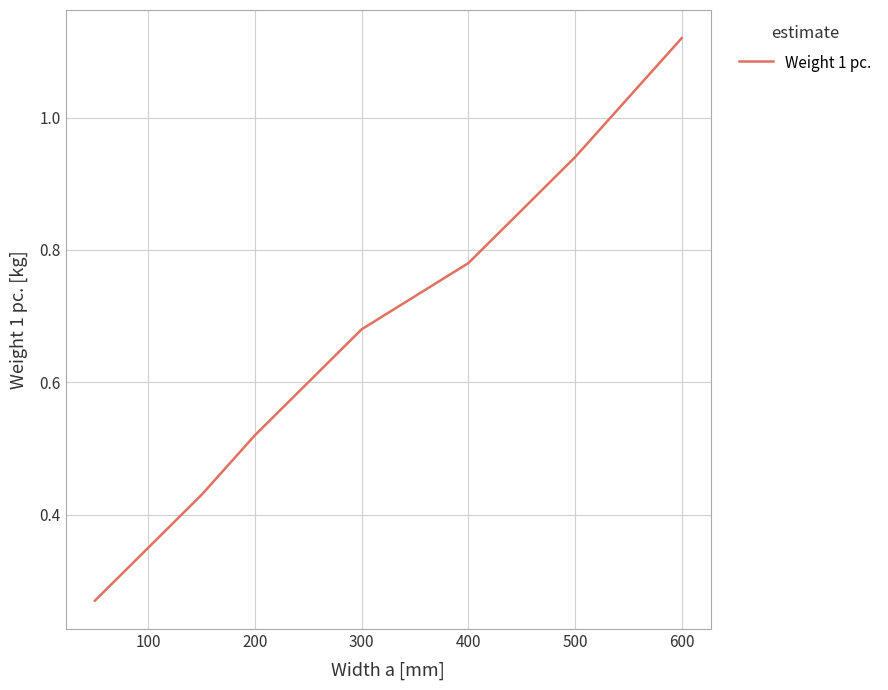

What is the average value?

0.6